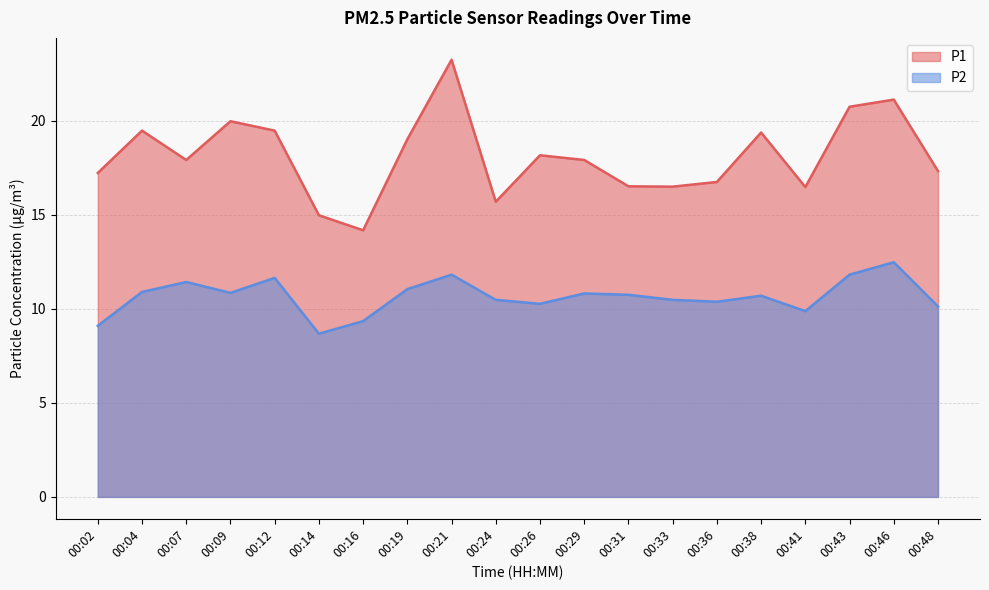

Count the number of data series in this chart.

2